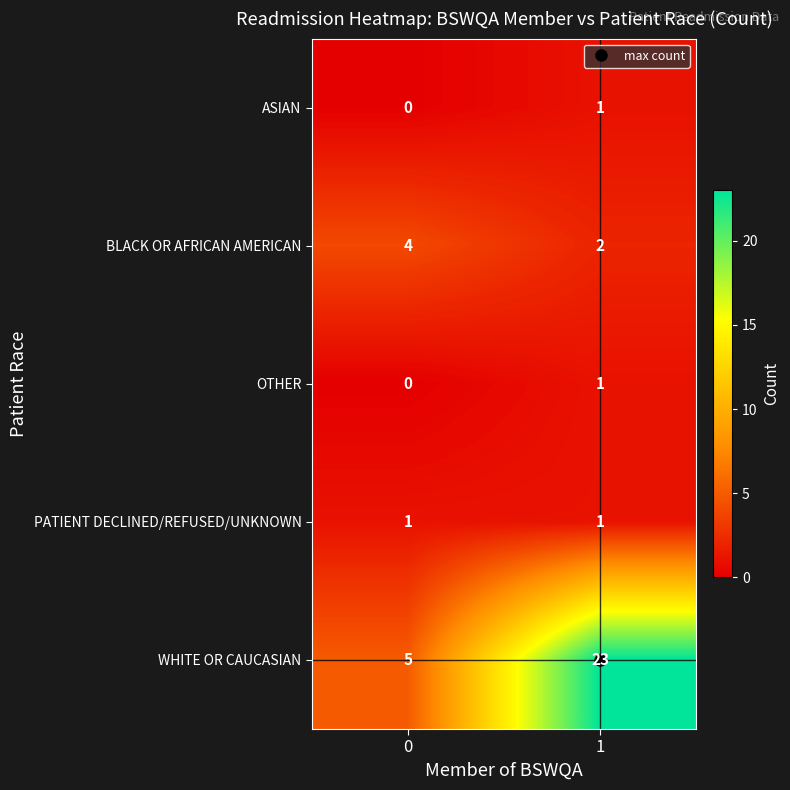

What is the difference between the maximum and minimum values in the WHITE OR CAUCASIAN series?

18